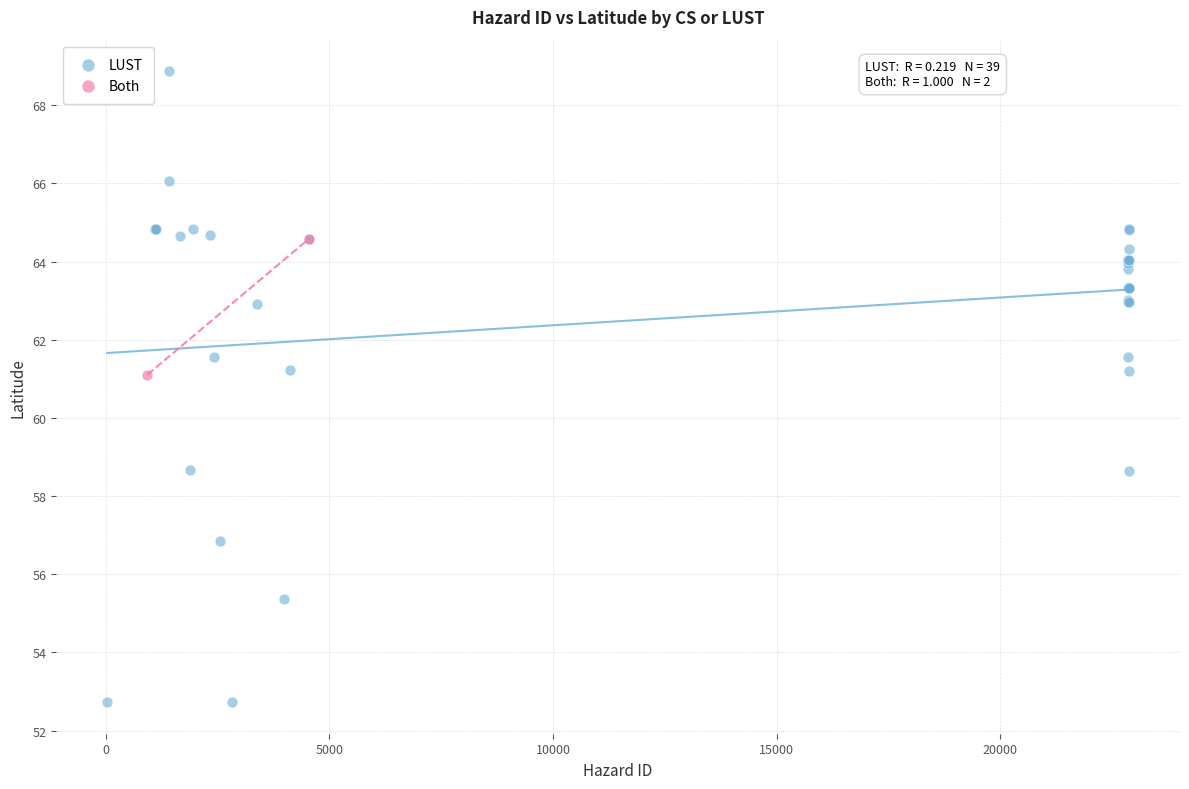

What are all the series names shown in the legend?

LUST, Both